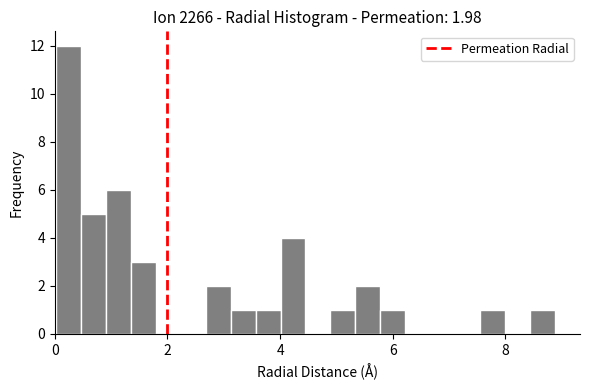

Around what value on the x-axis is the tallest bar? Give the approximate position of its centre, as read against the axis.

0.2